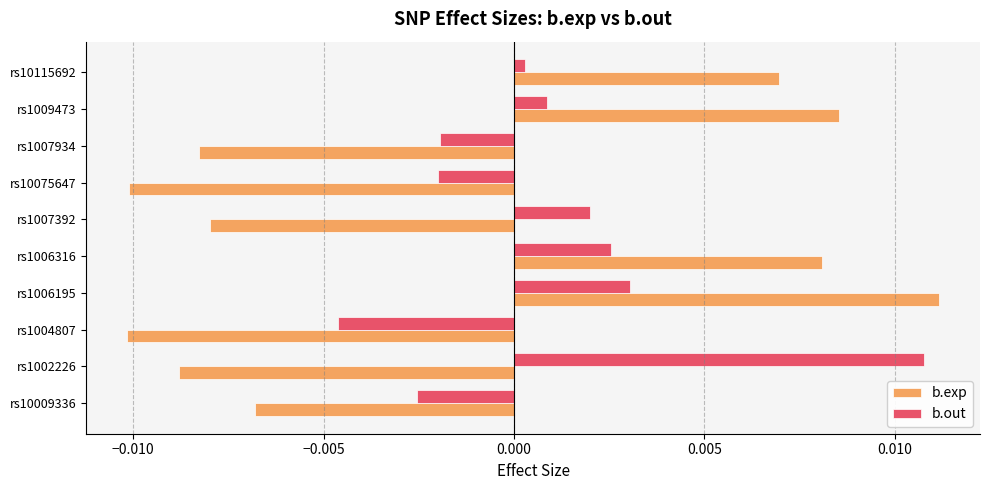

What are all the series names shown in the legend?

b.exp, b.out